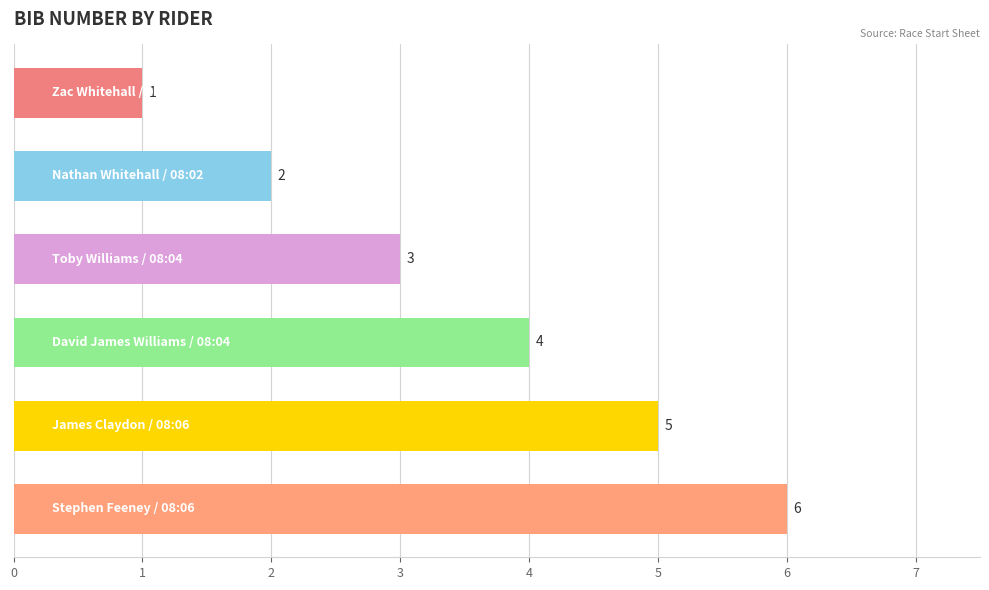

What is the maximum value shown in the chart?

6